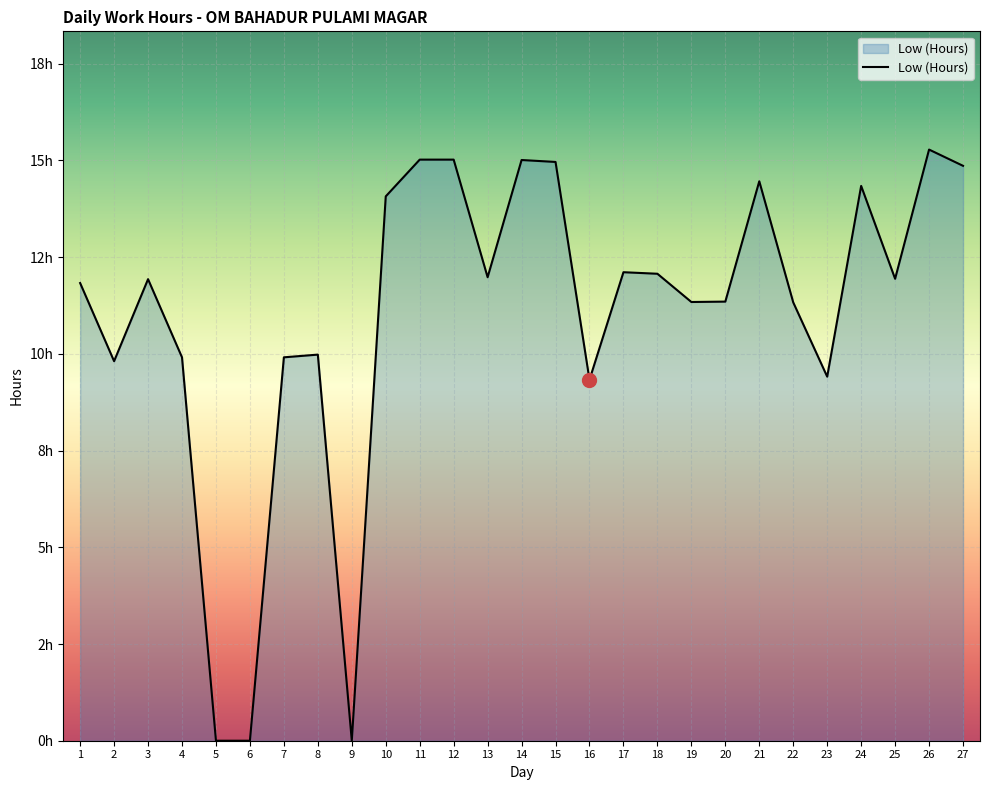

Between 23 and 12, which is larger?

12